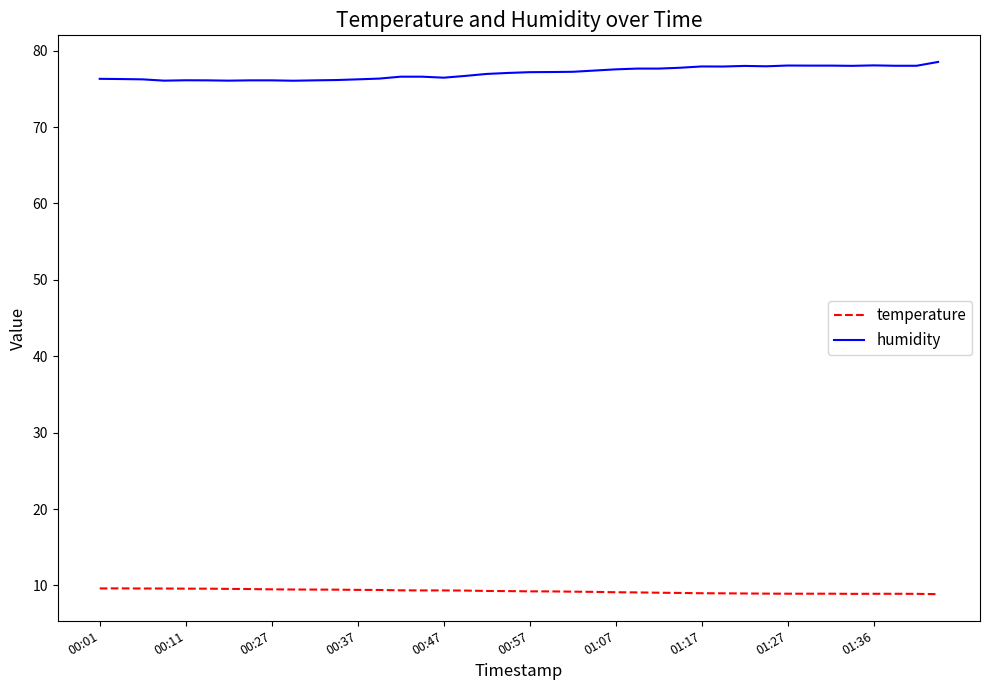

Which series has the largest total across all categories?

humidity